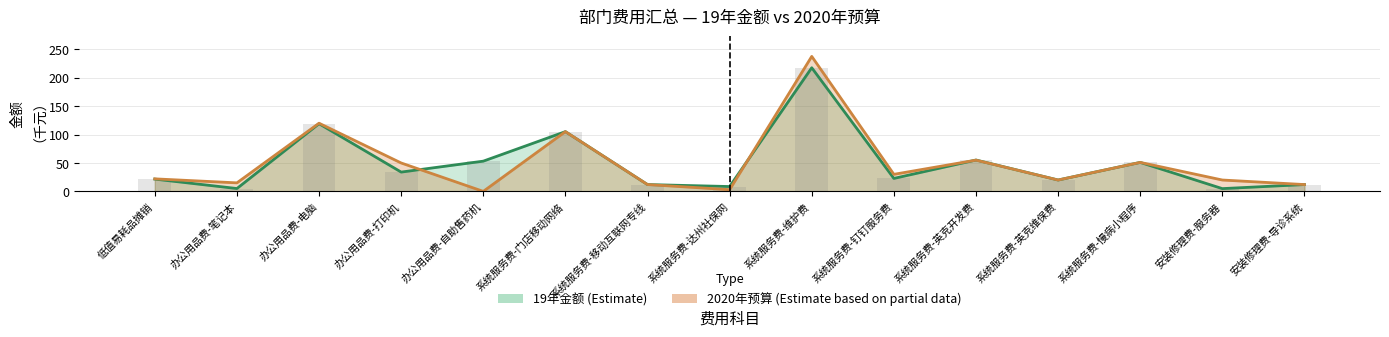

Which has a higher value, 安装修理费-导诊系统 or 系统服务费-英克维保费?

系统服务费-英克维保费